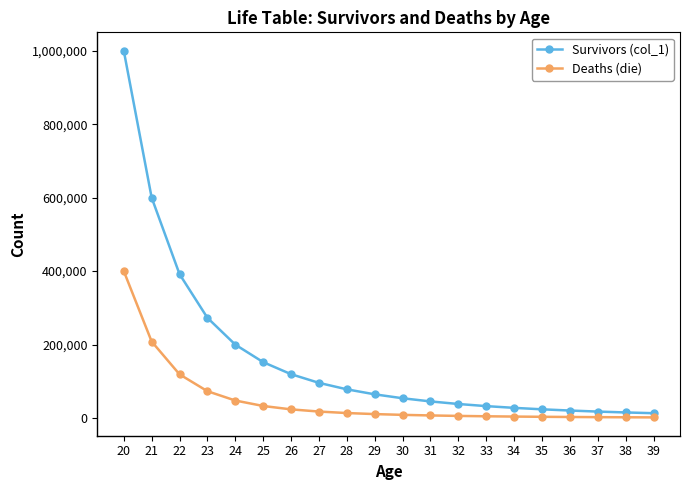

What is the spread (max minus min) of values at 21?

391740